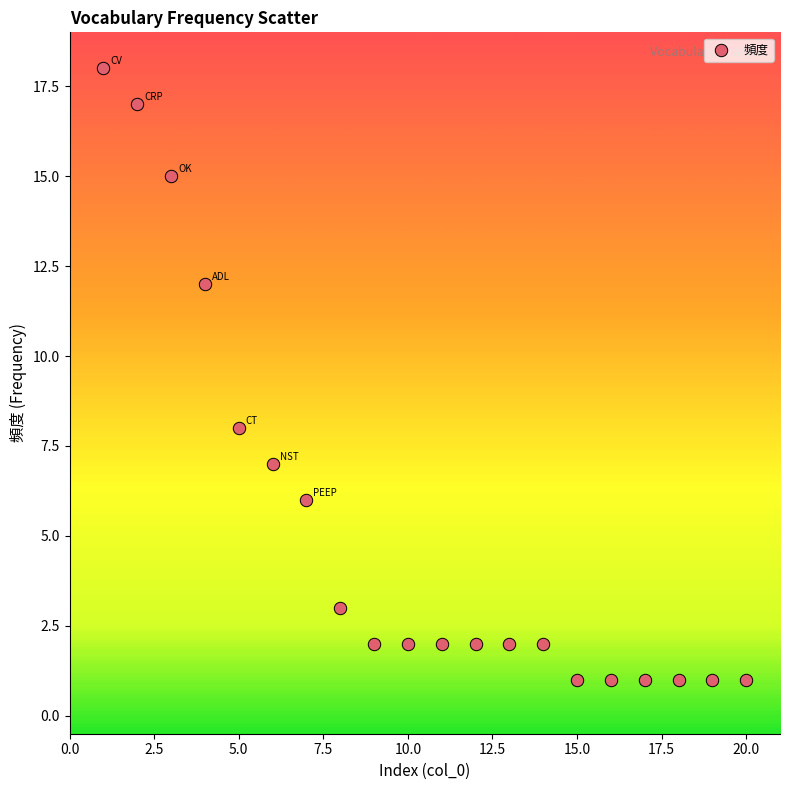

What Y value in the scatter plot is closest to 9?

8